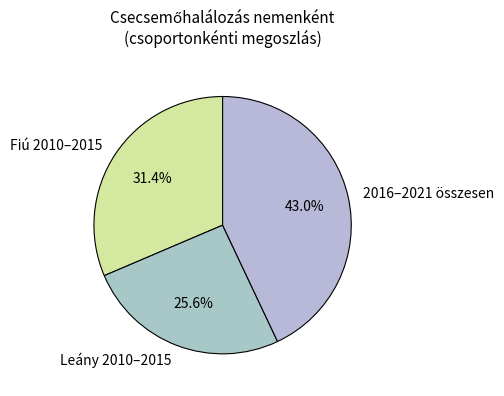

What portion of the pie excludes Fiú 2010–2015?

68.6%